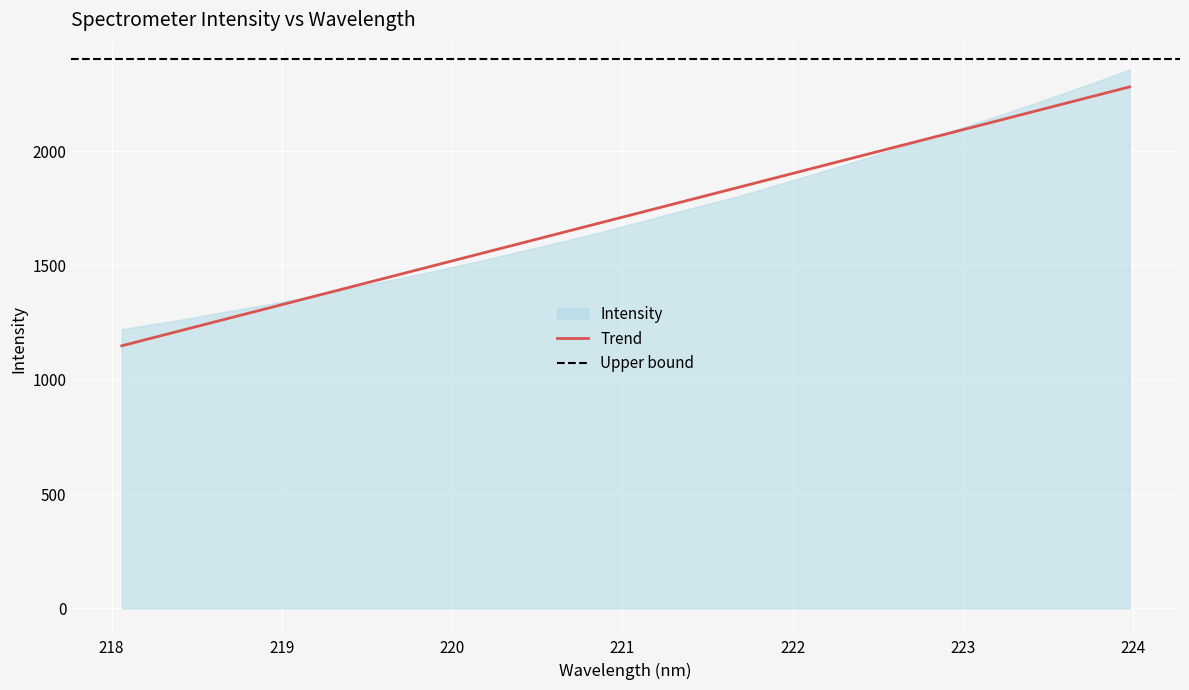

Count the number of categories in the chart.

32